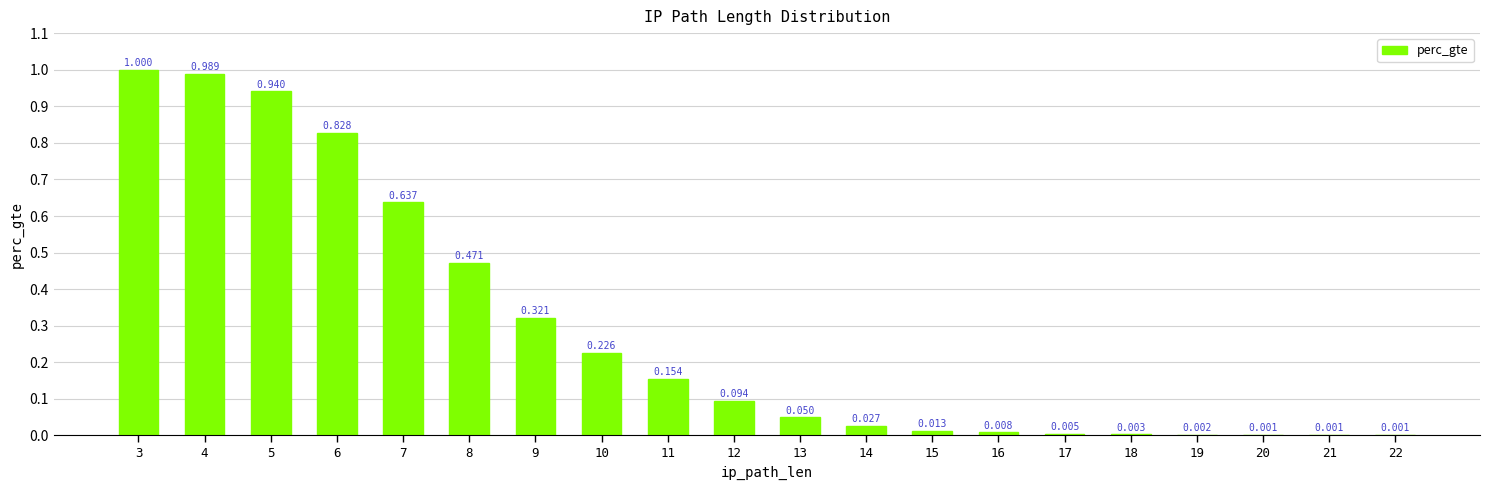

List the labels in order of value, smallest first.

22, 21, 20, 19, 18, 17, 16, 15, 14, 13, 12, 11, 10, 9, 8, 7, 6, 5, 4, 3